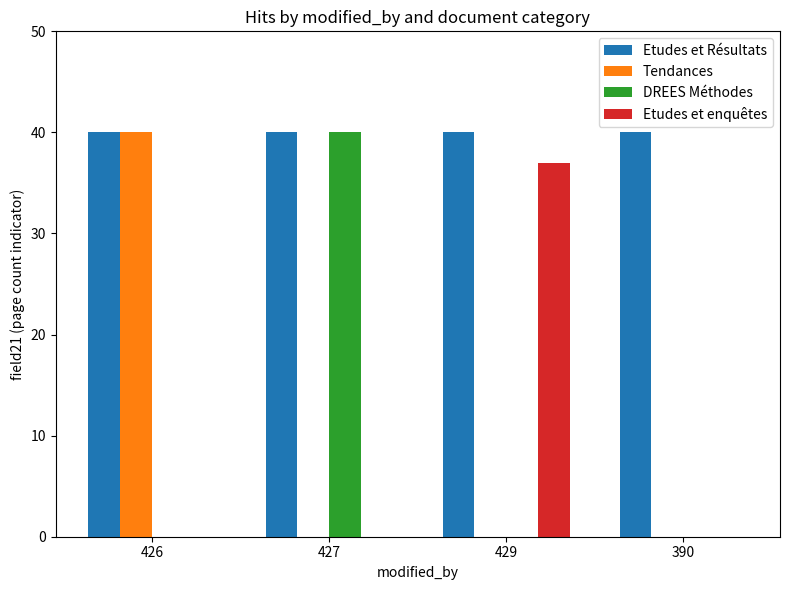

The DREES Méthodes series shows -18 at 426. True or false?

False